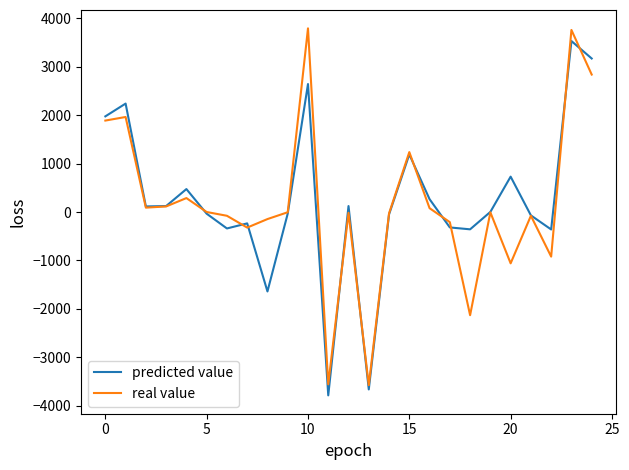

How many distinct data groups are displayed?

2